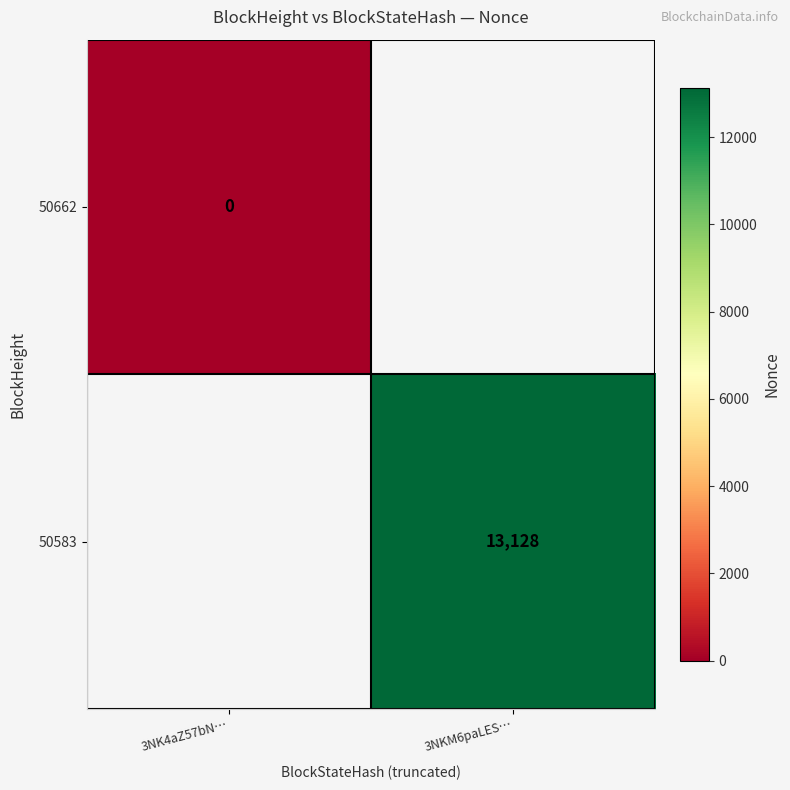

Is the value of 50662 at 3NK4aZ57bN… greater than the value of 50583 at 3NKM6paLES…?

No